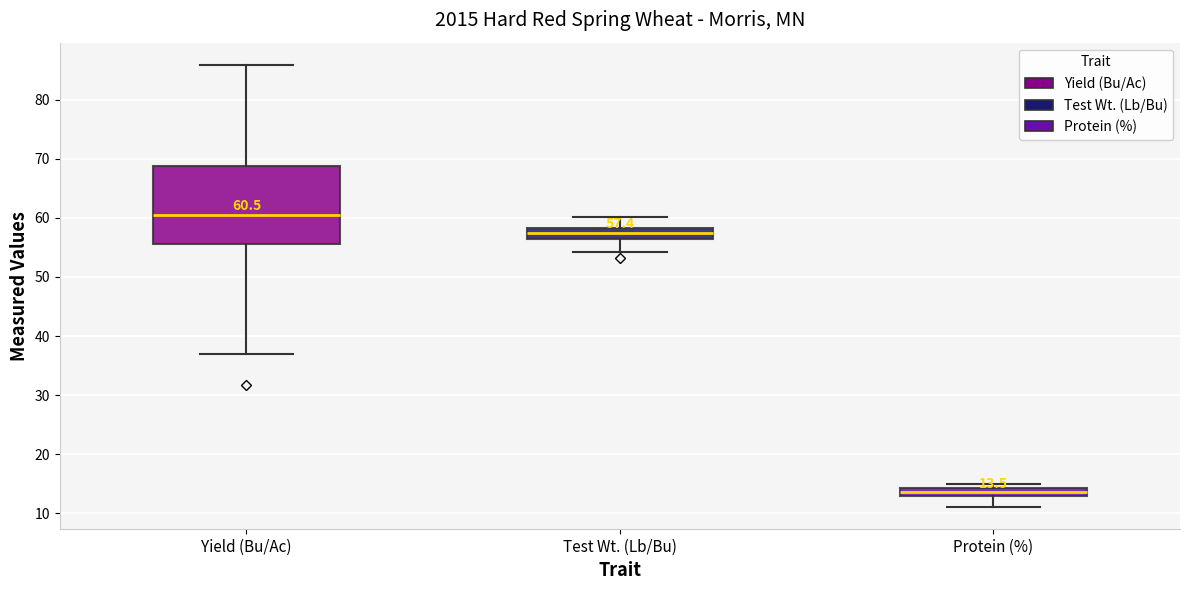

Comparing the boxes themselves (not the whiskers), which one is the tallest?

Yield (Bu/Ac)